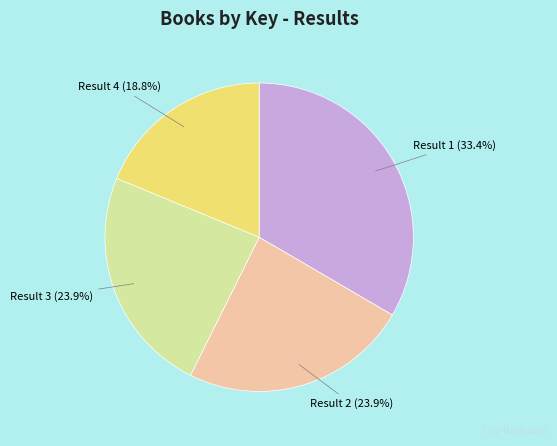

Is there a majority slice in this chart?

No